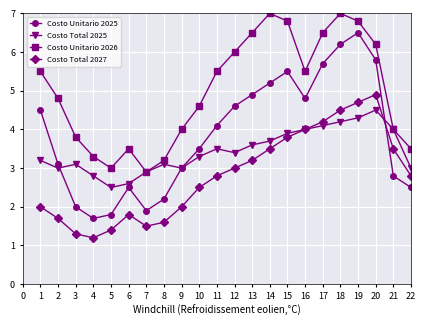

What is the sum of the Costo Unitario 2026 values at 15 and 19?

13.6